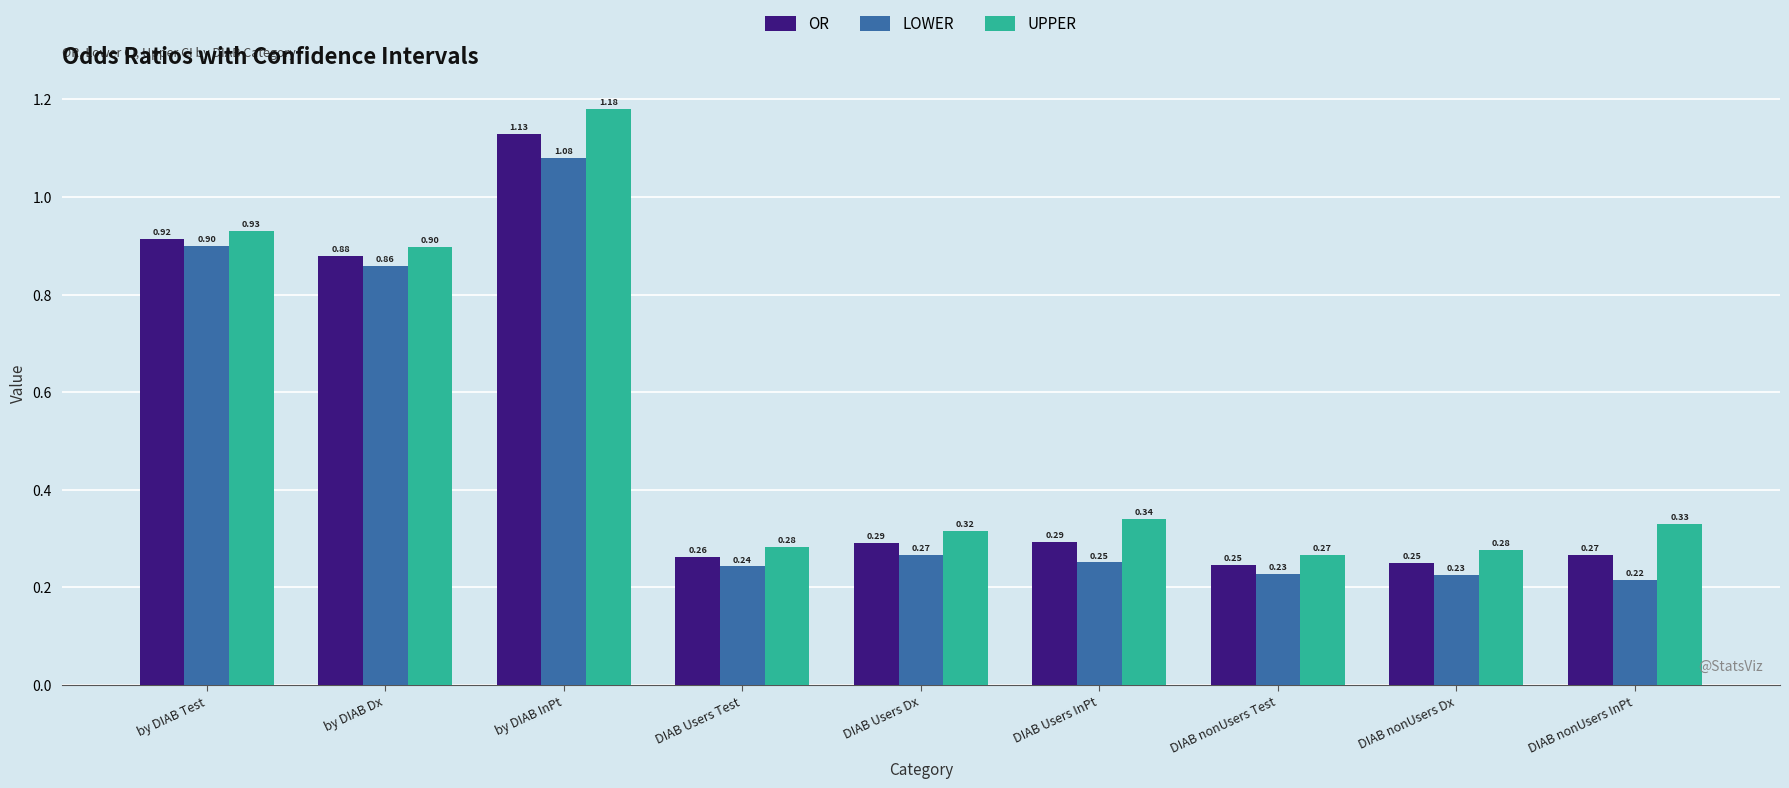

How many distinct data groups are displayed?

3